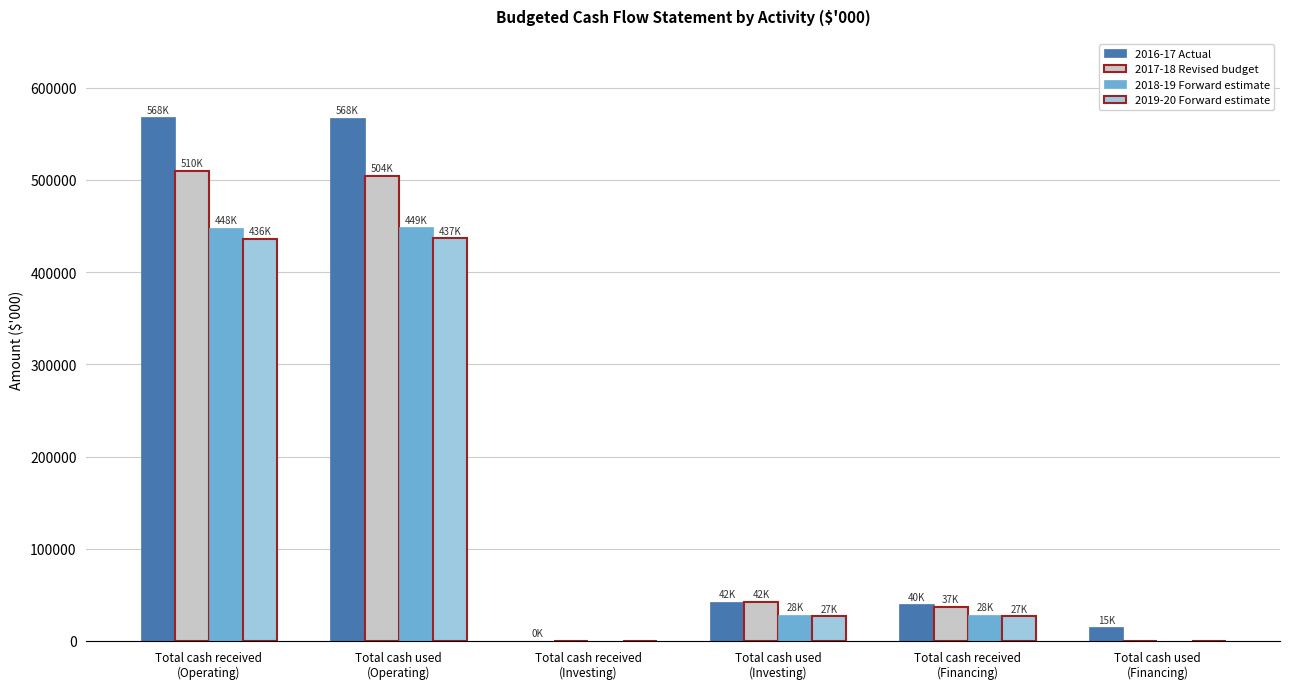

How many distinct data groups are displayed?

4